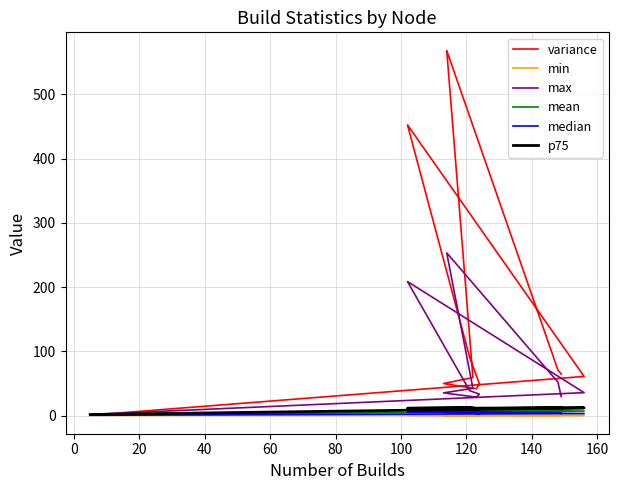

True or false: min and variance cross at least once.

False